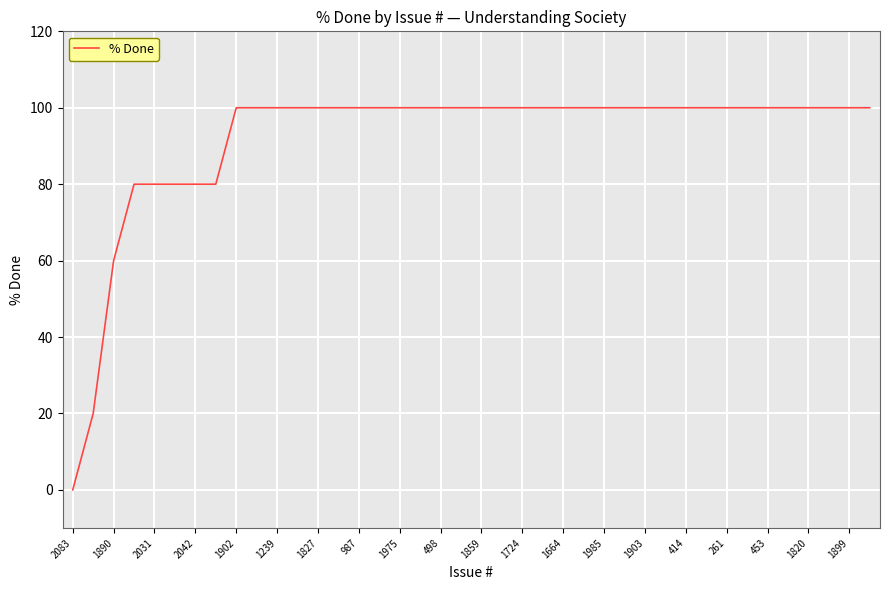

What is the difference between the maximum and minimum values?

100